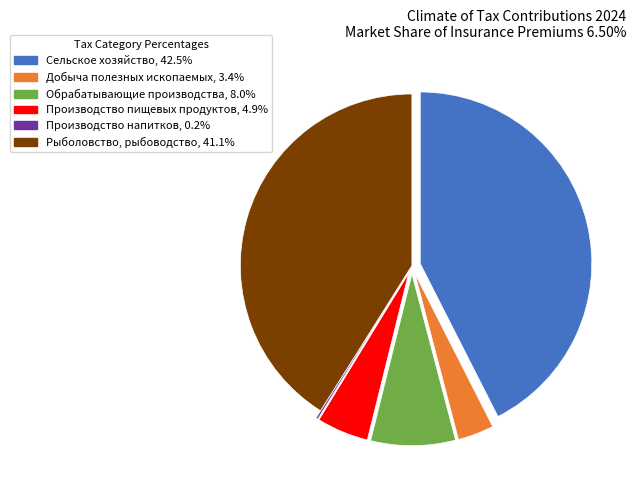

Which slice is the largest?

Сельское хозяйство